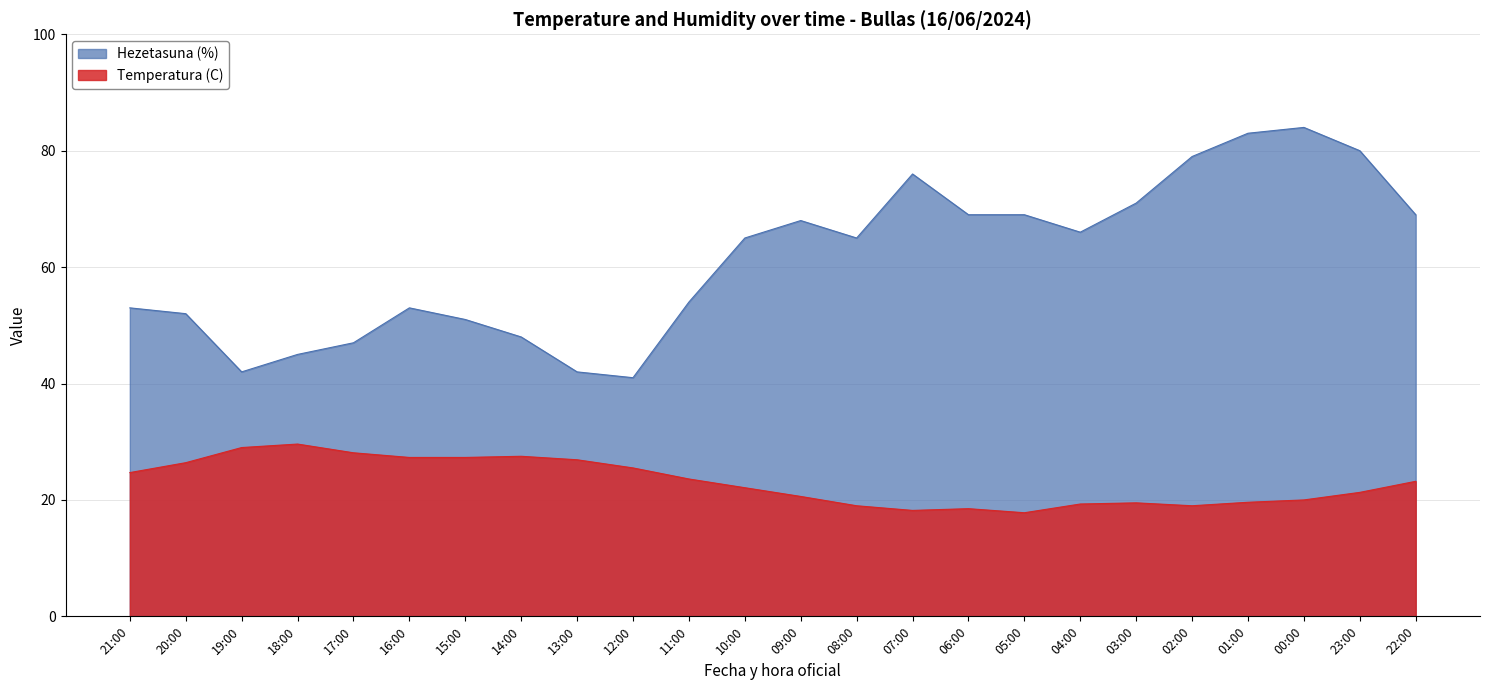

At which label is Hezetasuna (%) closest to 62?

10:00